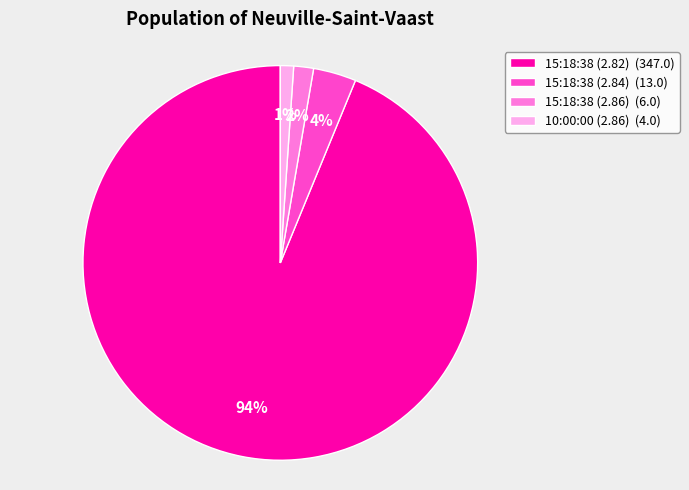

Which has a higher value, 15:18:38 (2.82) (347.0) or 10:00:00 (2.86) (4.0)?

15:18:38 (2.82) (347.0)